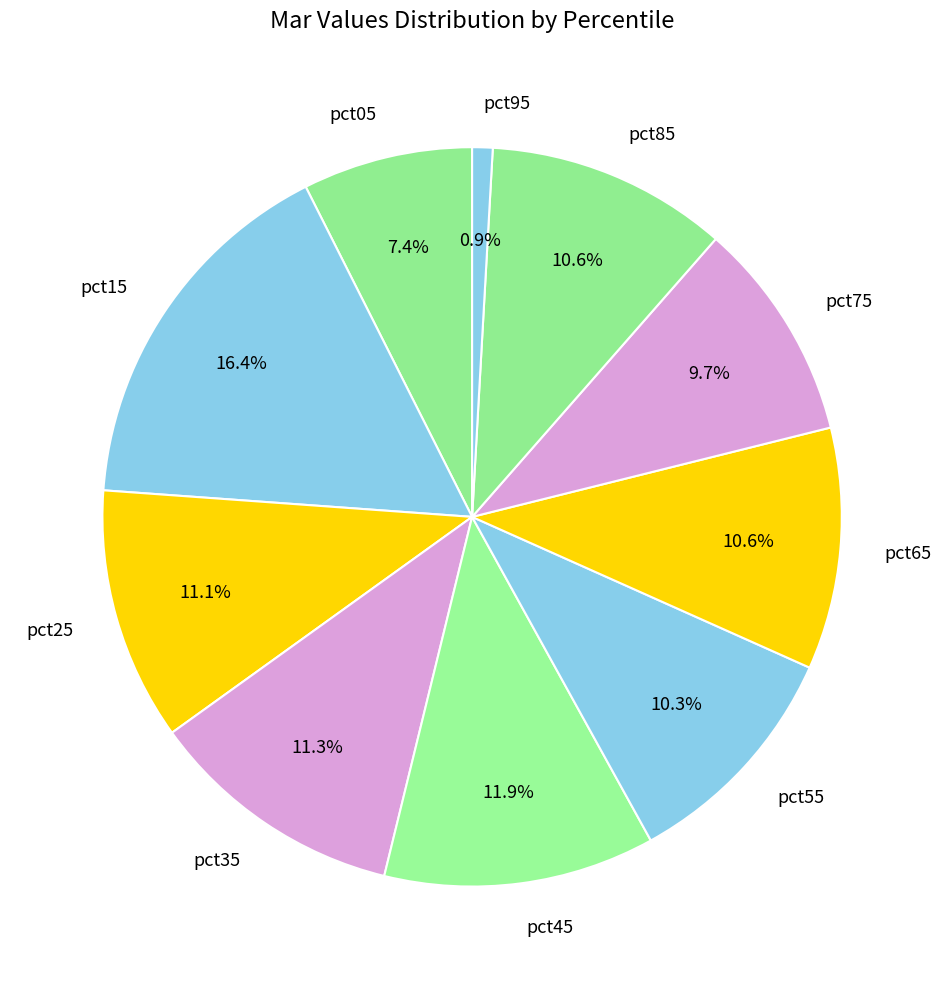

How much of the chart is everything except pct65?

89.4%